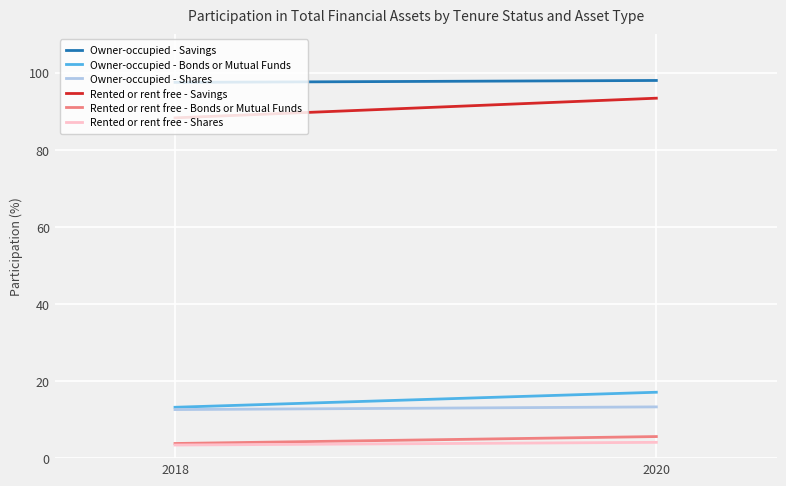

What is the minimum value for Rented or rent free - Shares?

3.4